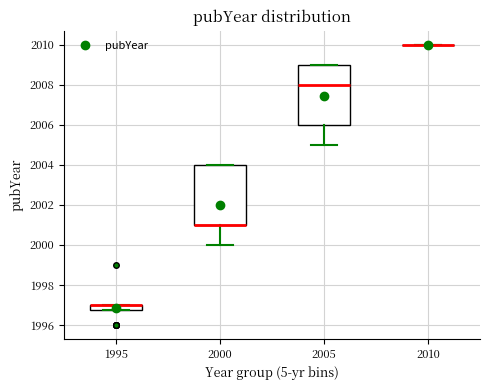

Where does the lower whisker of the box at x = 2000 end on the y-axis? The values are not printed on the chart, so give them approximately, as read against the axis.

2000.0